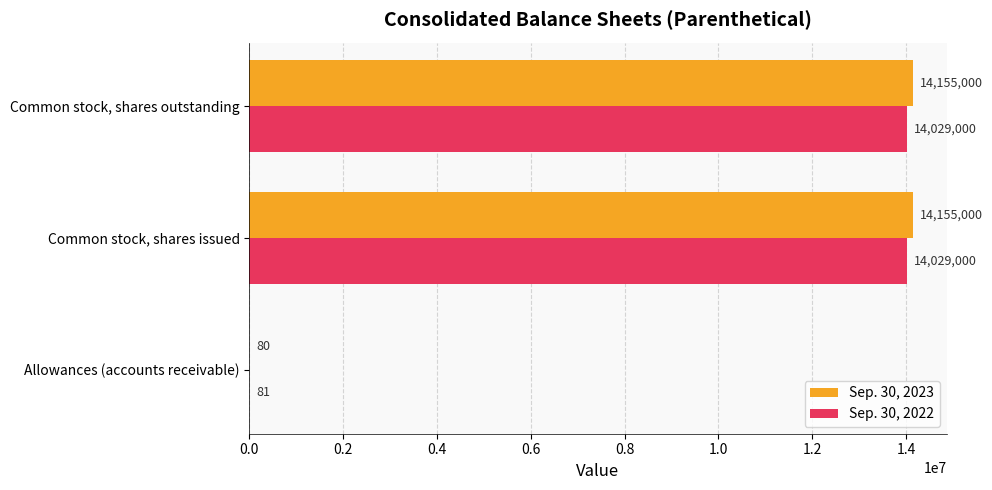

What value does the Sep. 30, 2023 series have at Allowances (accounts receivable), to the nearest 50?

100